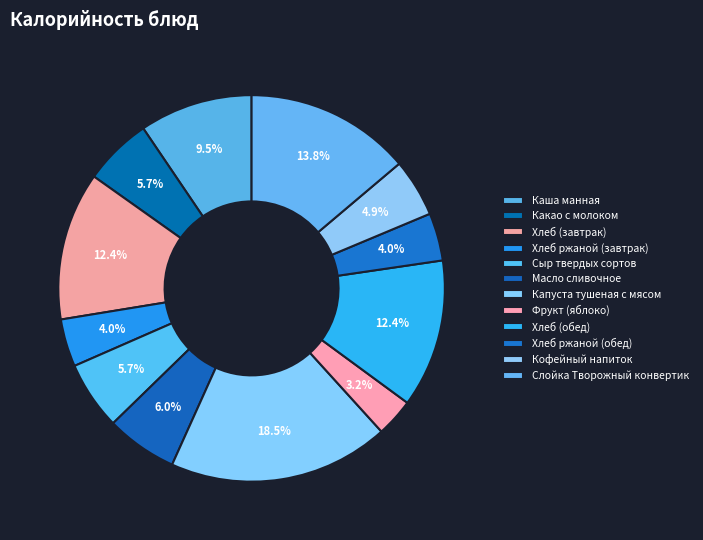

Count the number of slices in the pie.

12